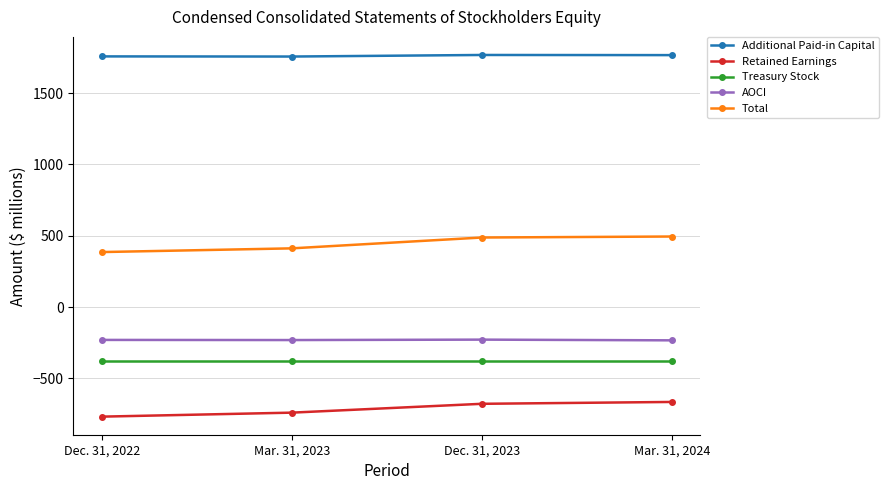

True or false: Additional Paid-in Capital and AOCI intersect in this chart.

False